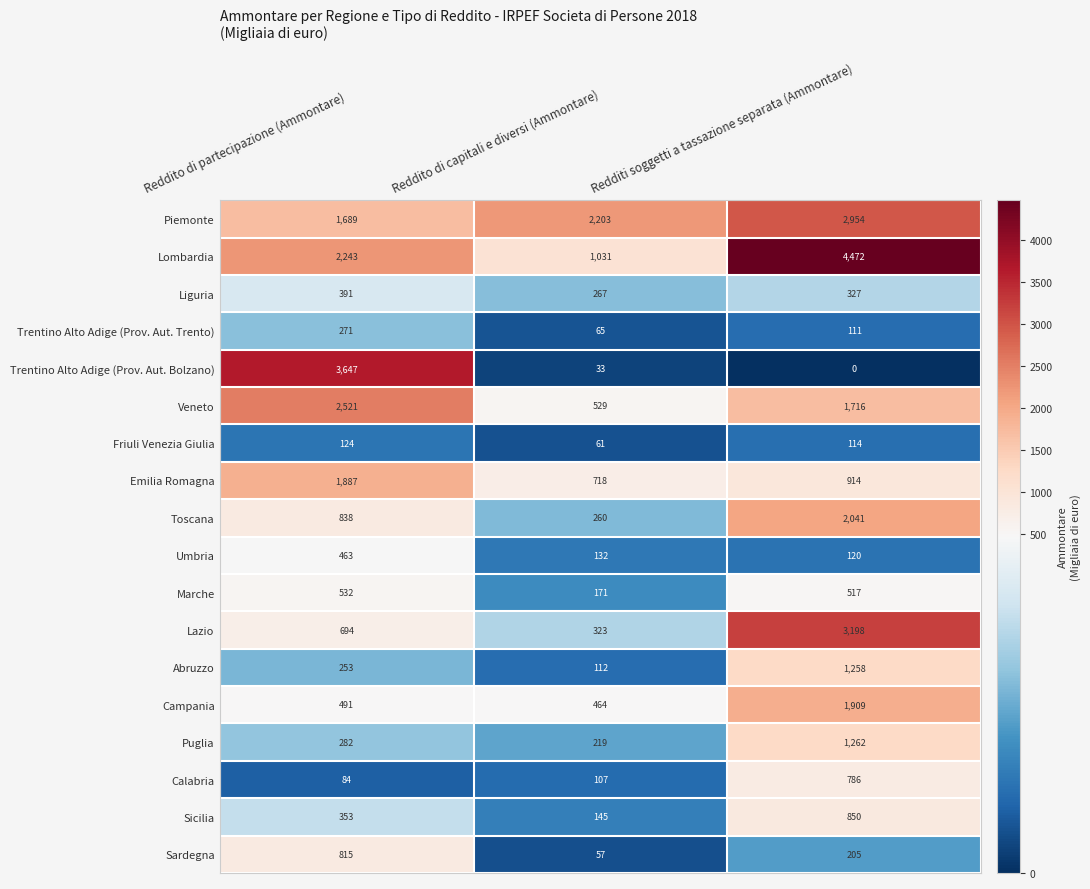

Rank the categories by Trentino Alto Adige (Prov. Aut. Trento) value from highest to lowest.

Reddito di partecipazione (Ammontare), Redditi soggetti a tassazione separata (Ammontare), Reddito di capitali e diversi (Ammontare)